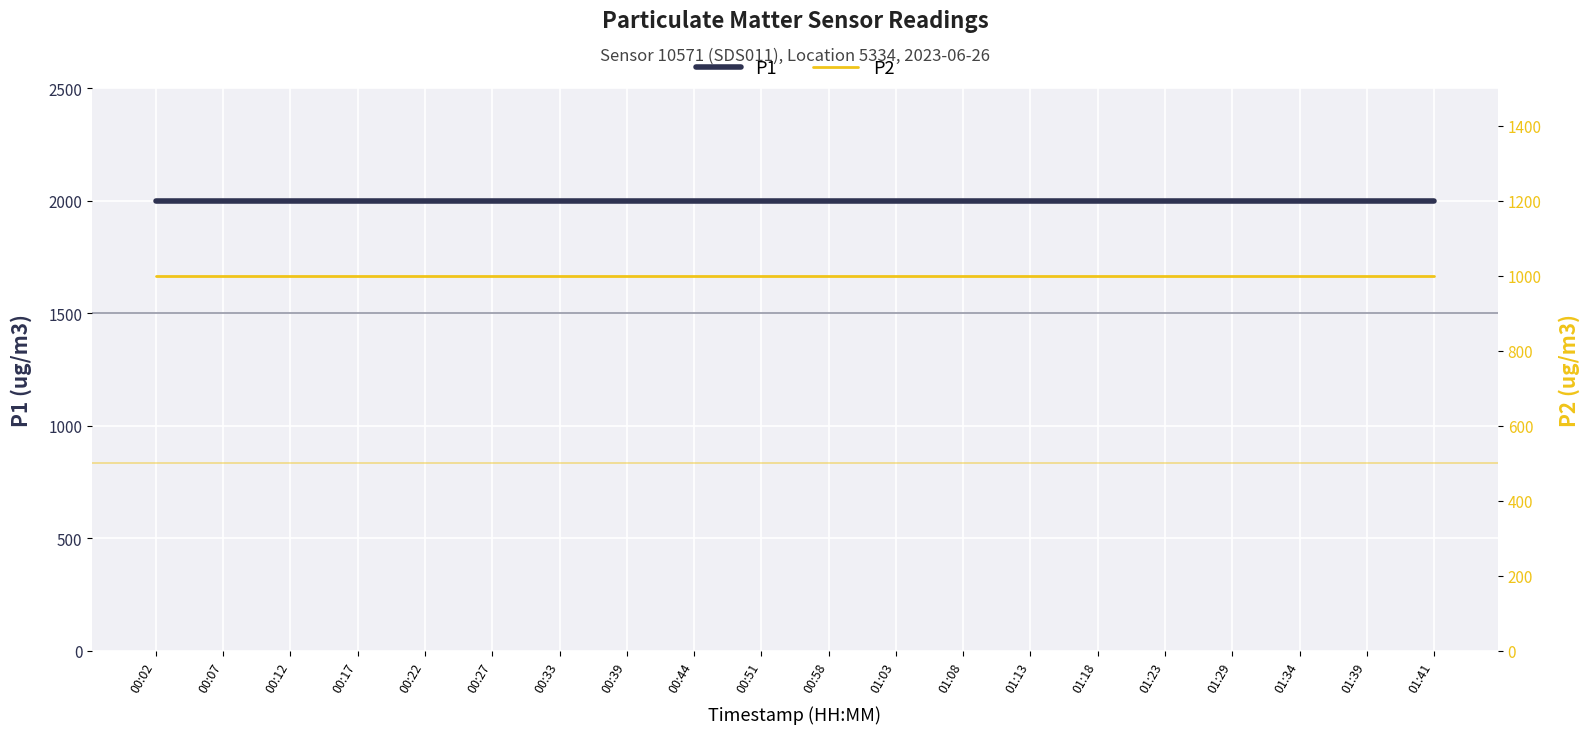

True or false: P1 and P2 cross at least once.

False